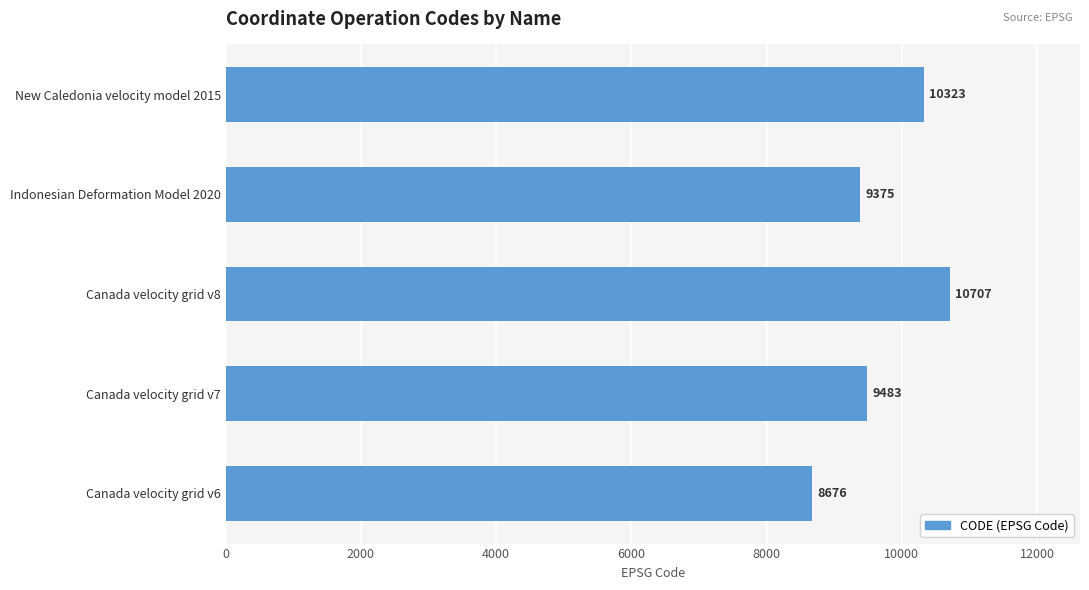

The value at Indonesian Deformation Model 2020 is 9375. True or false?

True